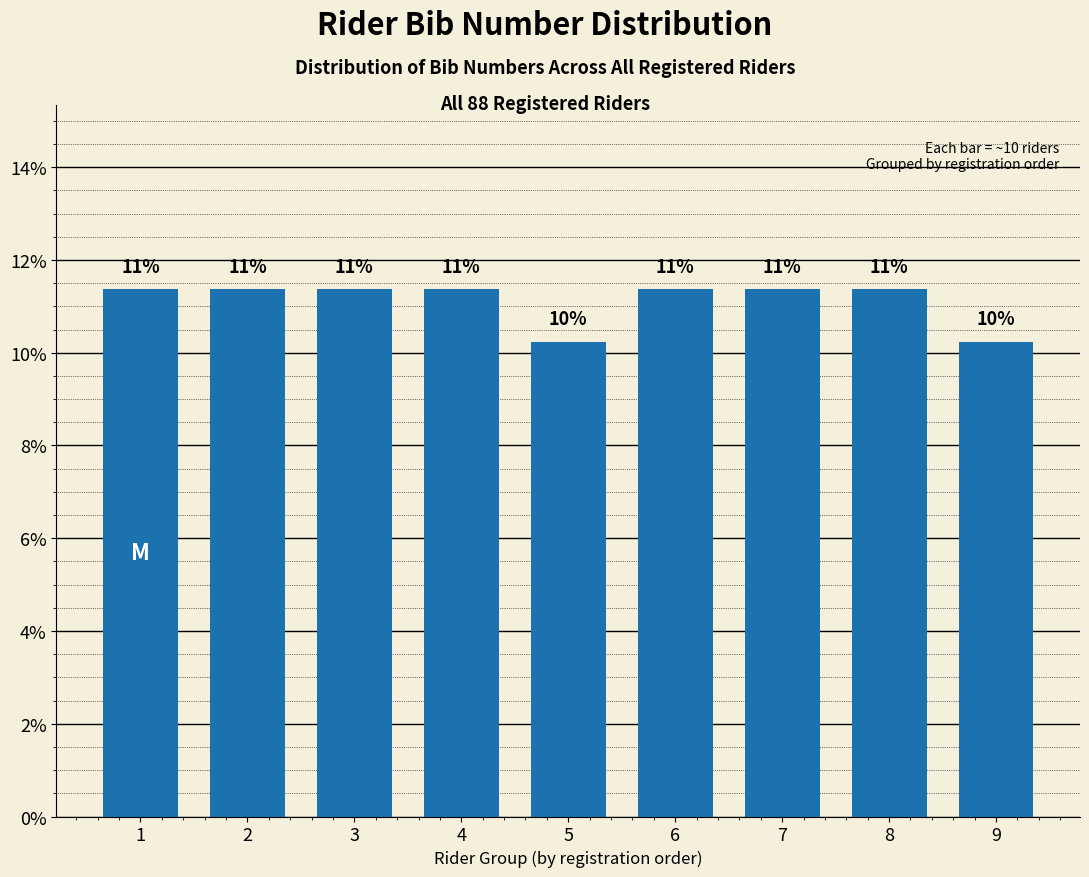

How many bars are there in total?

9